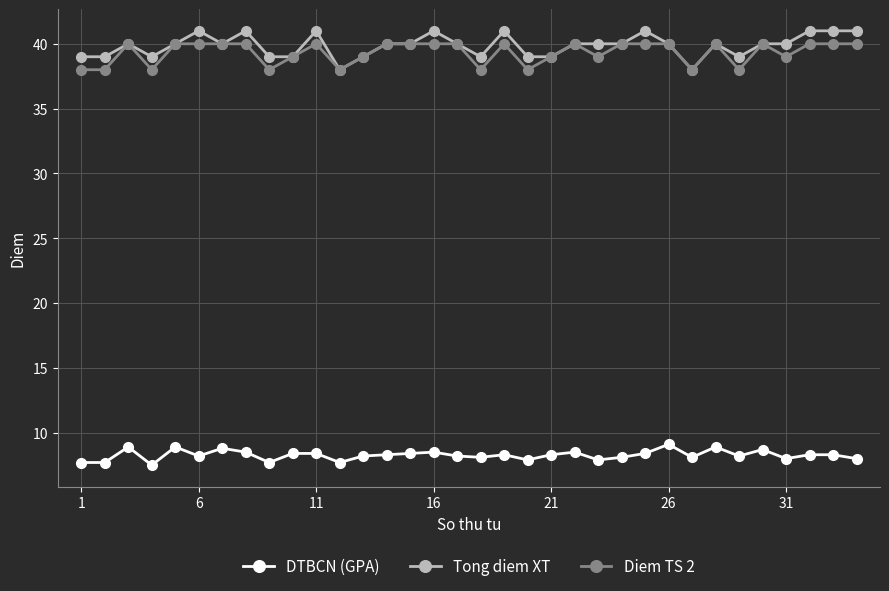

Which series has the widest spread of values?

Tong diem XT